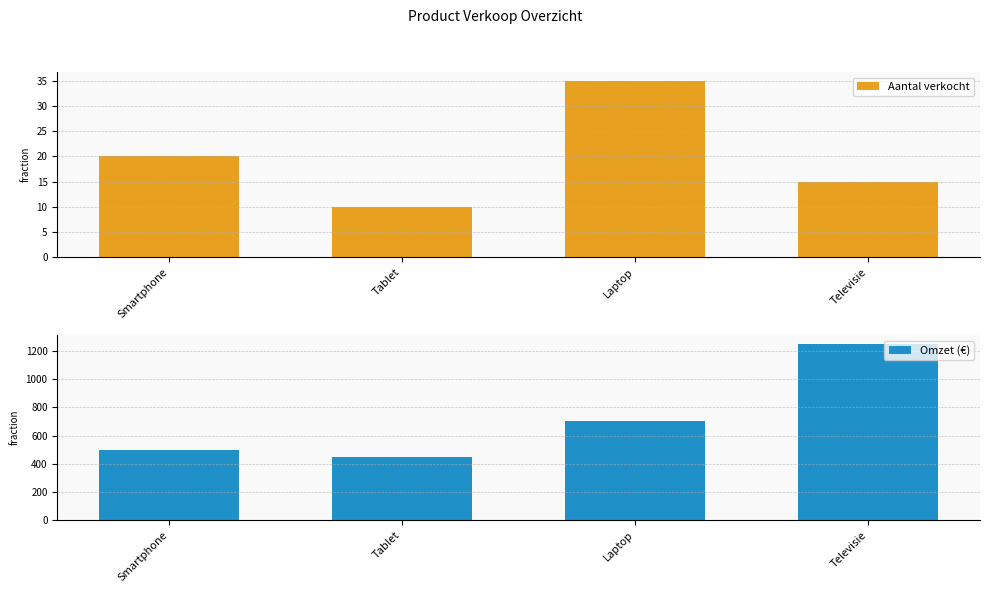

Are the bars grouped side by side (vs. stacked)?

Yes